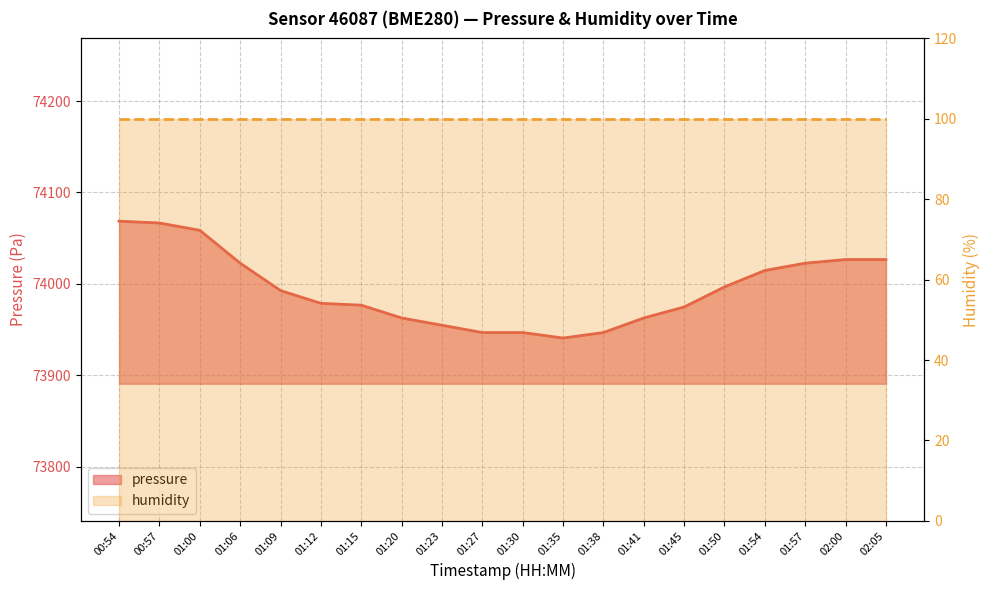

What is the difference between the values at 01:57 and 01:41?

59.9